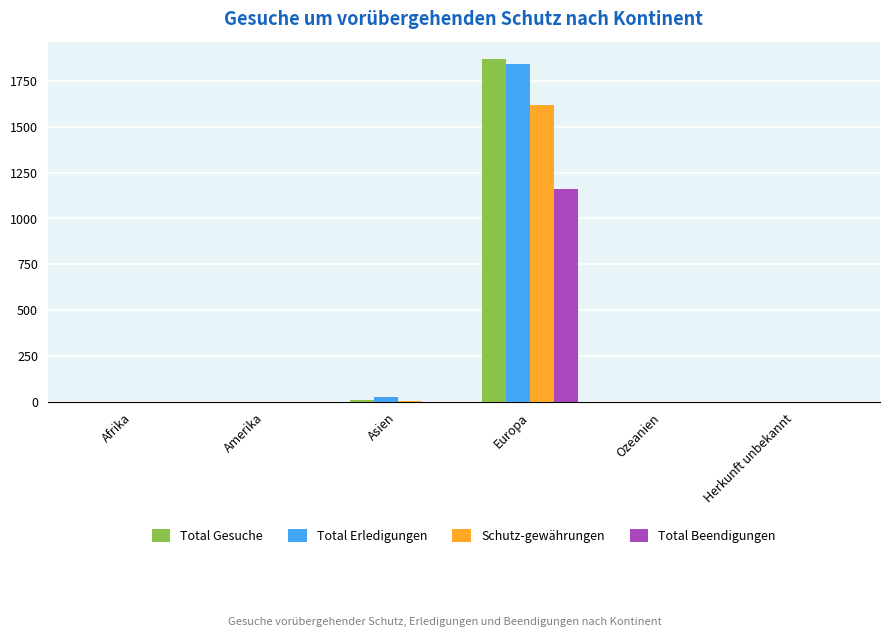

How many groups of bars are there?

6